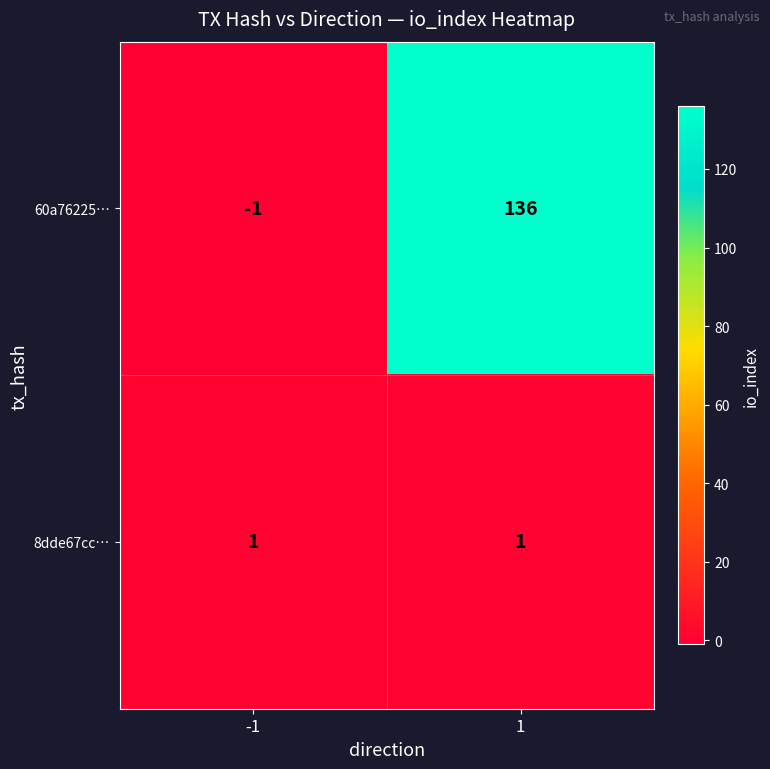

Which series has the largest range (max minus min)?

60a76225…